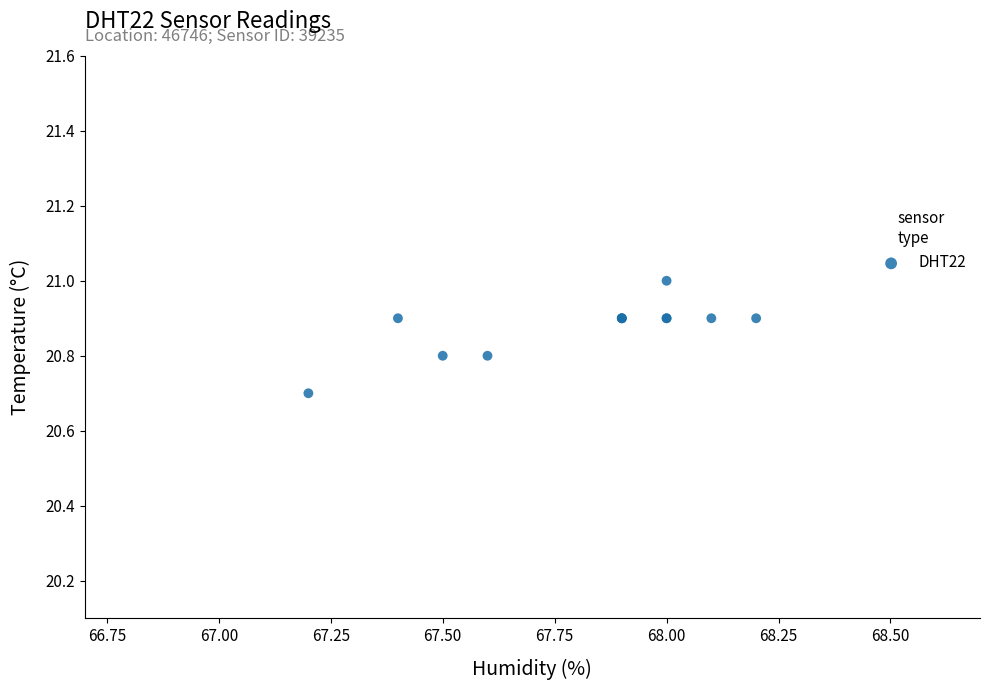

What Y value in the scatter plot is closest to 20?

20.7